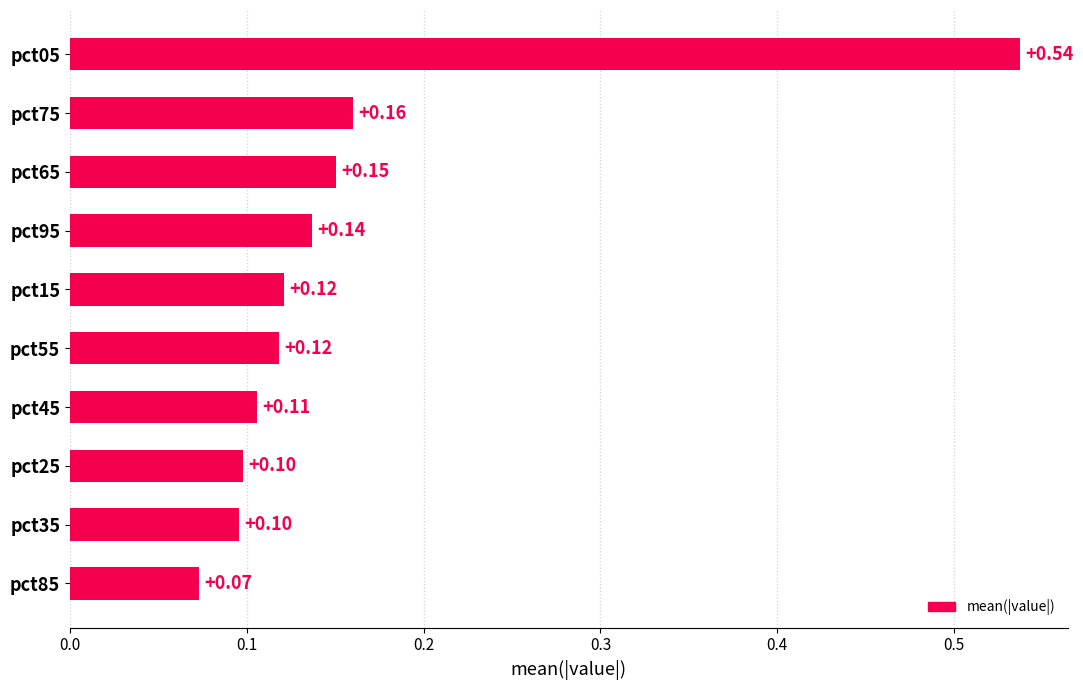

Which has a higher value, pct05 or pct45?

pct05